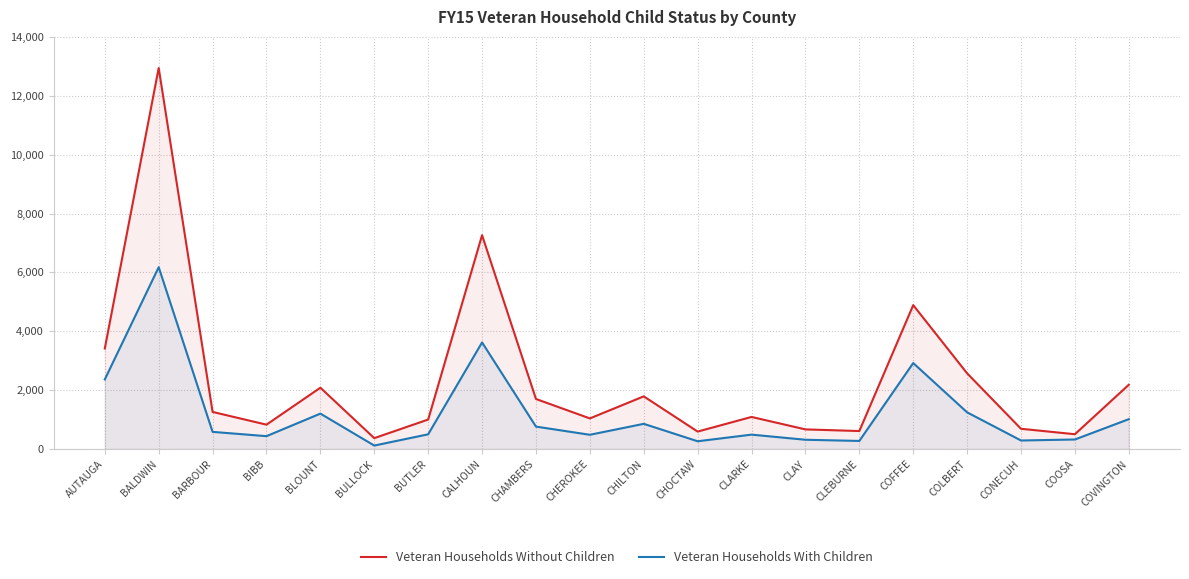

What is the value of the Veteran Households With Children point at the 14th from the left?

316